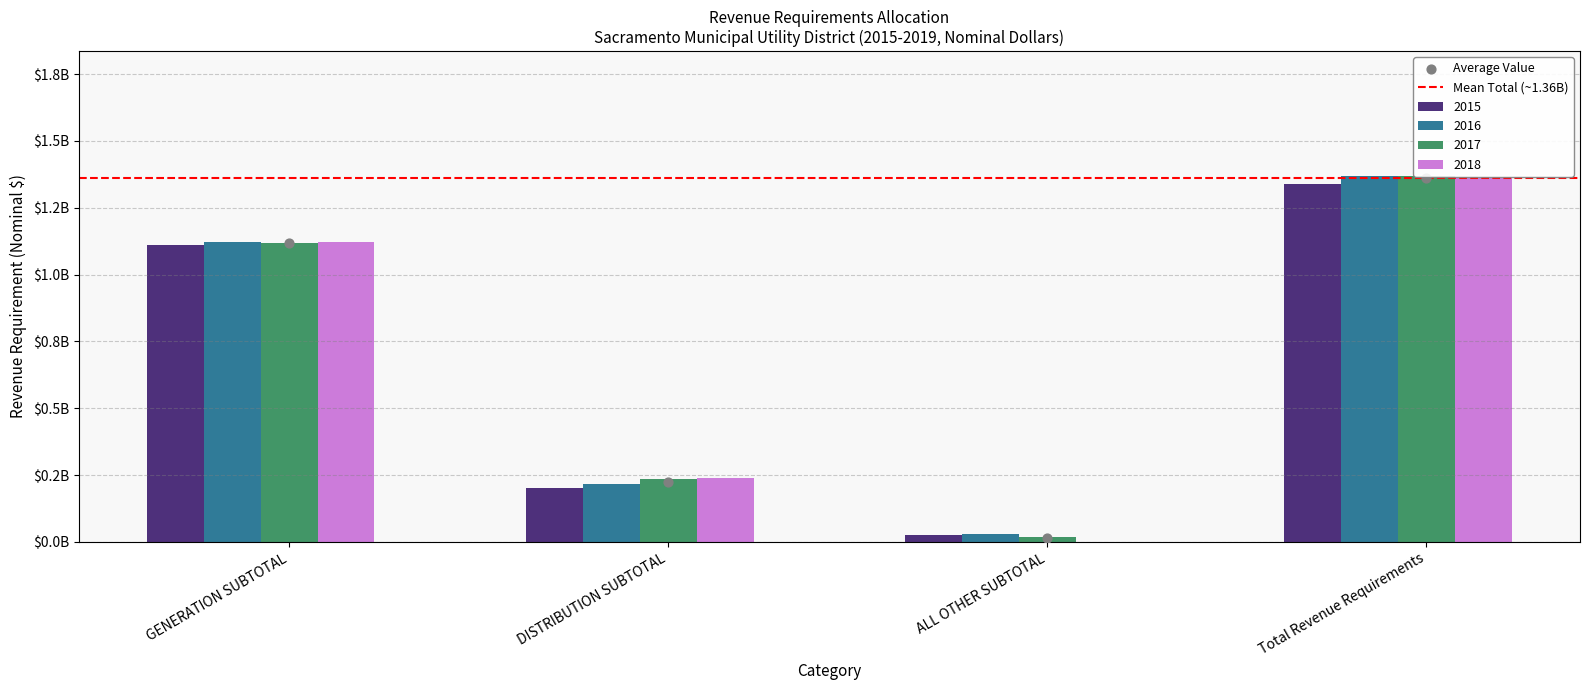

Is the value of 2018 at Total Revenue Requirements greater than the value of 2017 at ALL OTHER SUBTOTAL?

Yes